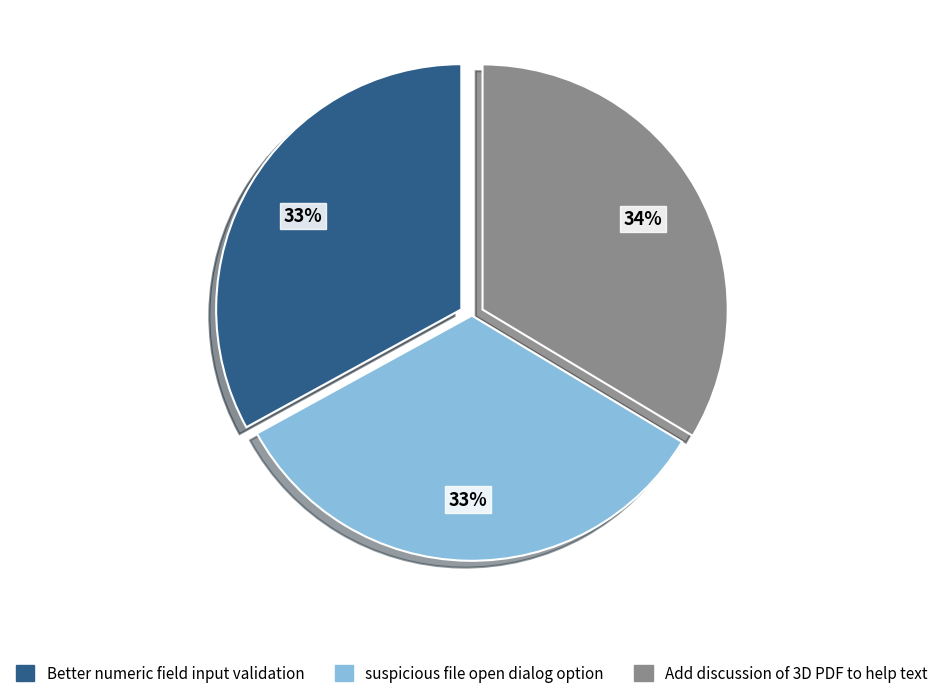

Do suspicious file open dialog option and Add discussion of 3D PDF to help text together represent more than half of the pie?

Yes